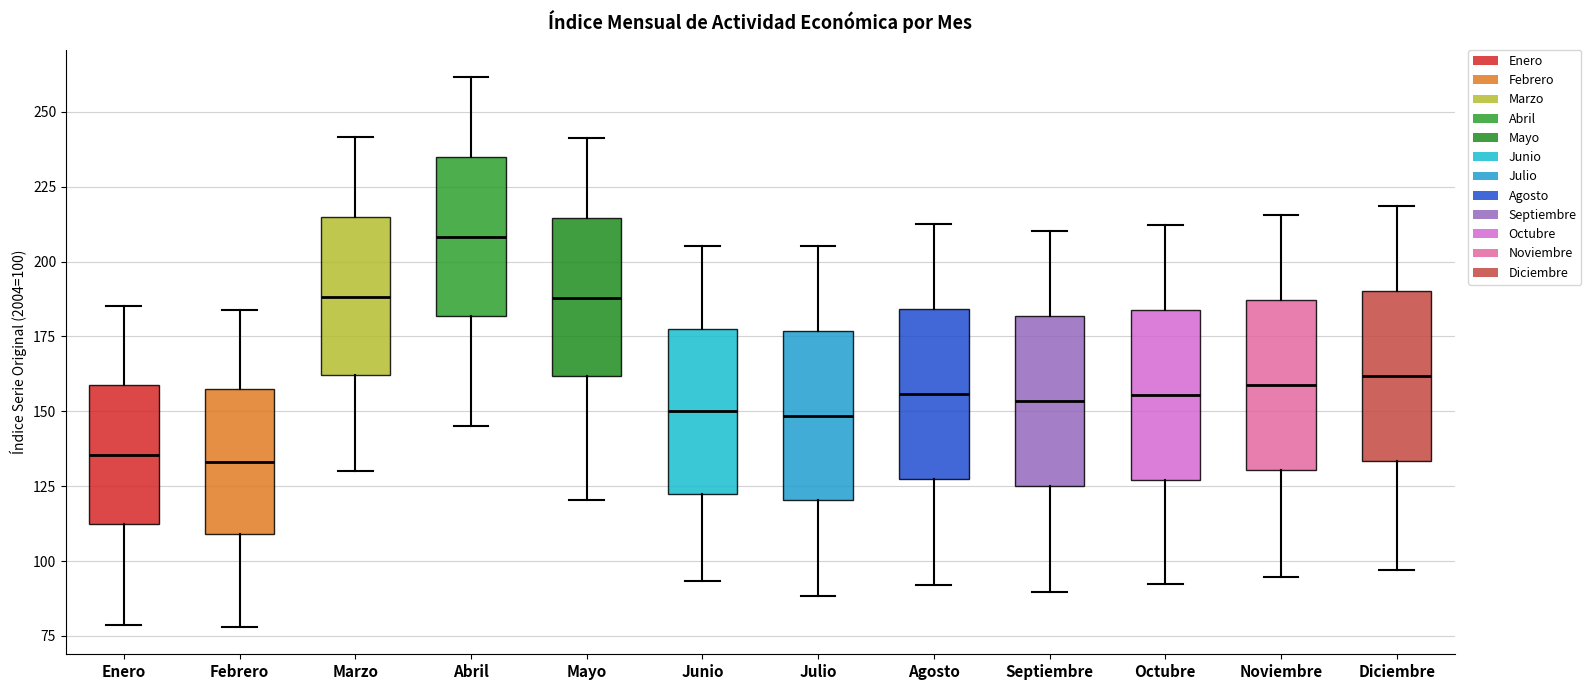

Reading left to right, read every box against the y-axis: the position of its median line, the range the box covers, and the ends of its whiskers. The values are not printed on the chart, so give them approximately, as read against the axis.

Enero: median 135, box 110 to 160, whiskers 80 to 185
Febrero: median 135, box 110 to 160, whiskers 80 to 185
Marzo: median 190, box 160 to 215, whiskers 130 to 240
Abril: median 210, box 180 to 235, whiskers 145 to 260
Mayo: median 190, box 160 to 215, whiskers 120 to 240
Junio: median 150, box 120 to 180, whiskers 95 to 205
Julio: median 150, box 120 to 175, whiskers 90 to 205
Agosto: median 155, box 125 to 185, whiskers 90 to 215
Septiembre: median 155, box 125 to 180, whiskers 90 to 210
Octubre: median 155, box 125 to 185, whiskers 90 to 210
Noviembre: median 160, box 130 to 185, whiskers 95 to 215
Diciembre: median 160, box 135 to 190, whiskers 95 to 220